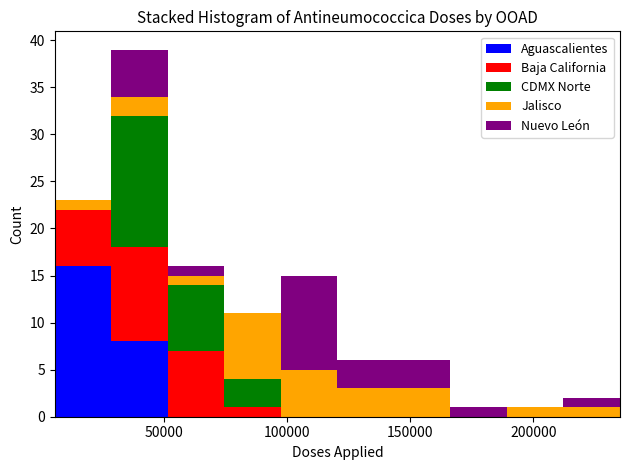

What is the total height of the stacked bar covering 75000 to 95000 on the x-axis? Neither the bar edges nor the heights are printed on the chart, so give them approximately, as read against the axes.

11